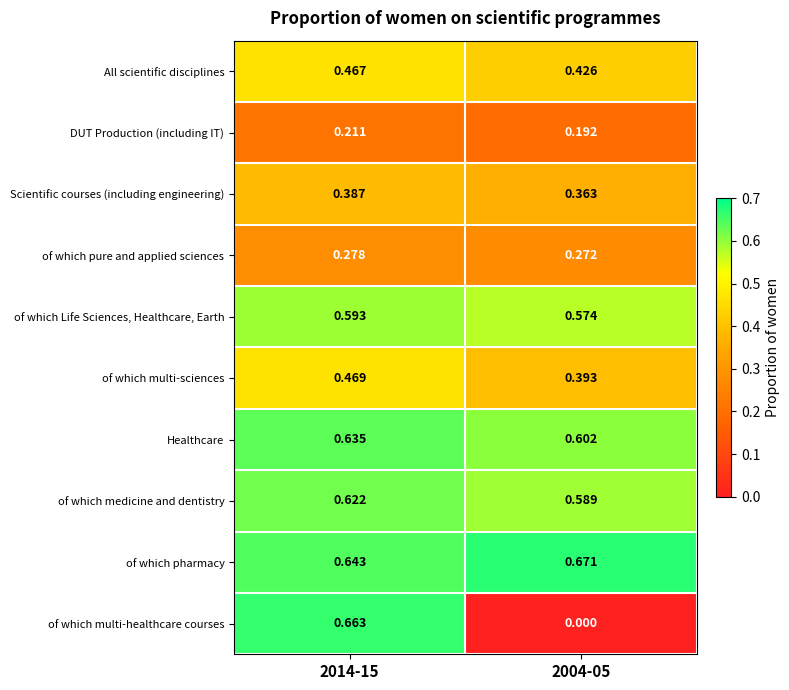

Which series has the widest spread of values?

of which multi-healthcare courses